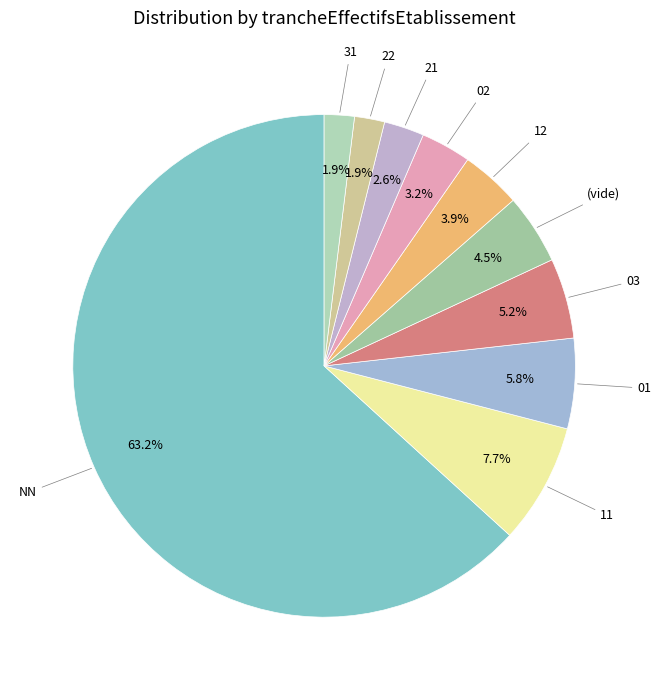

Count the number of slices in the pie.

10